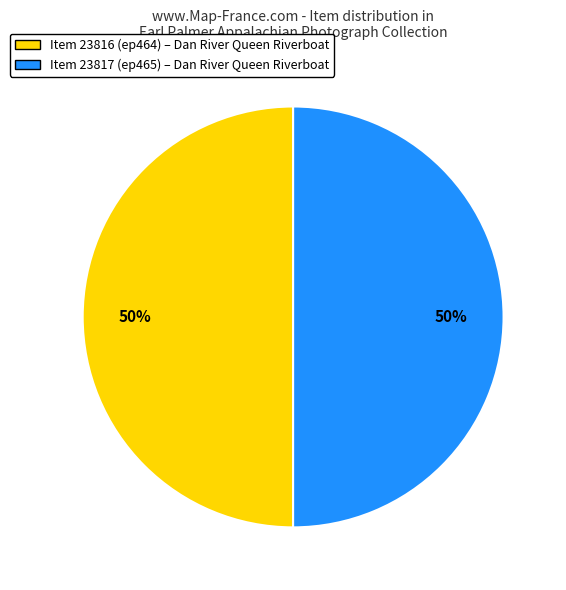

Do Item 23816 (ep464) – Dan River Queen Riverboat and Item 23817 (ep465) – Dan River Queen Riverboat together represent more than half of the pie?

Yes